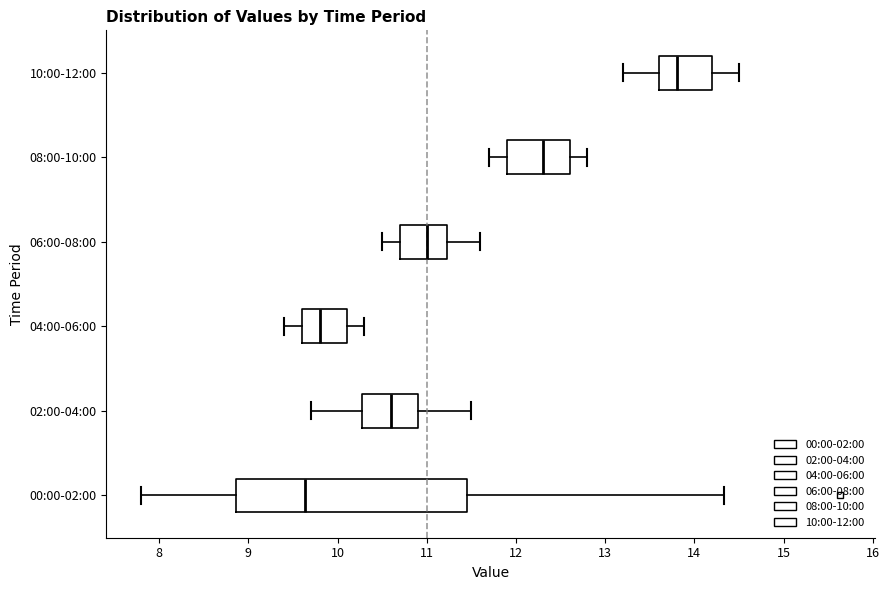

Which box's median line is the furthest to the right?

10:00-12:00